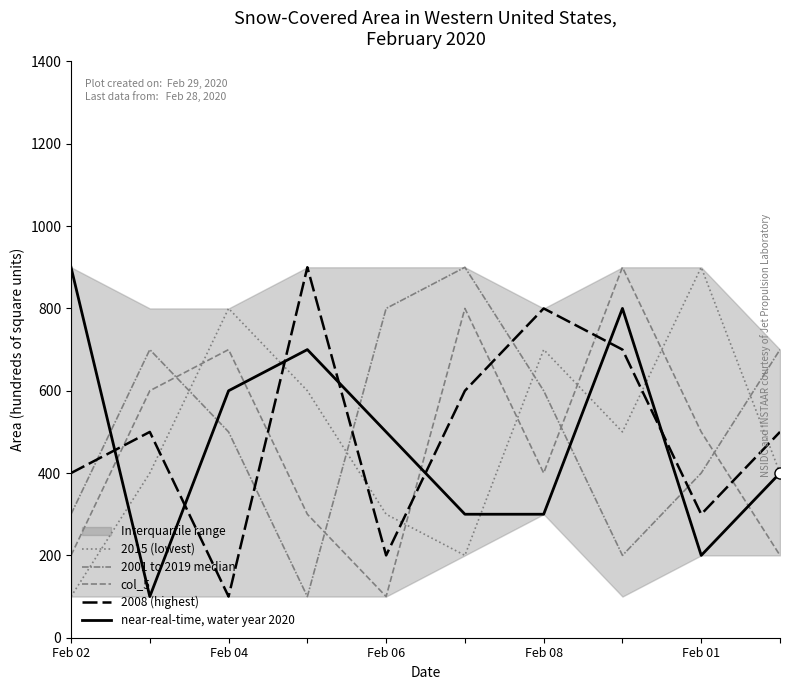

What position from the right is 7?

3